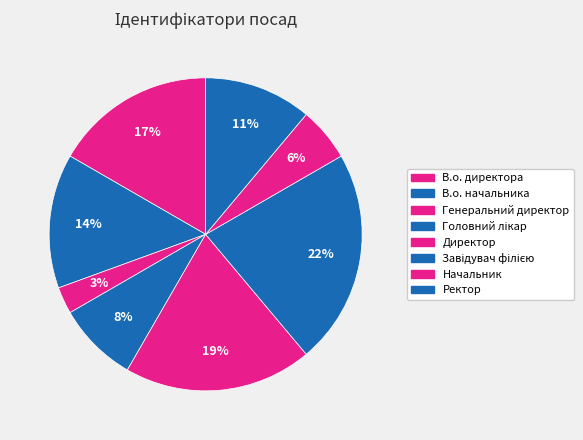

How many segments does this pie chart have?

8